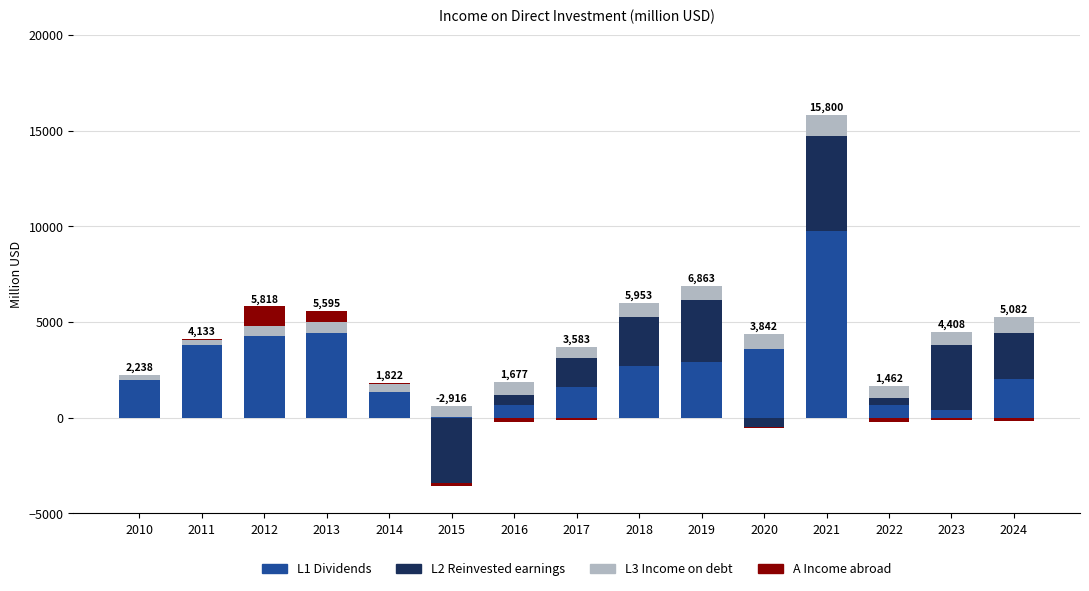

True or false: L2 Reinvested earnings has a value of 0 at 2014.

True